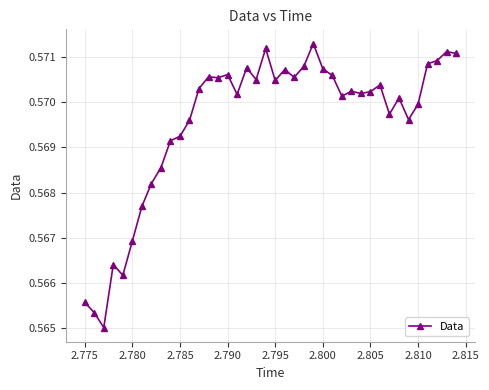

What is the sum of all values?

22.8